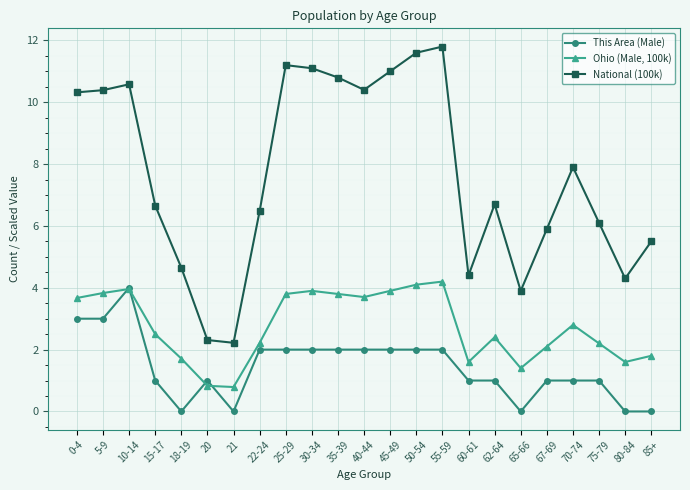

Which category has the highest value across all series?

55-59